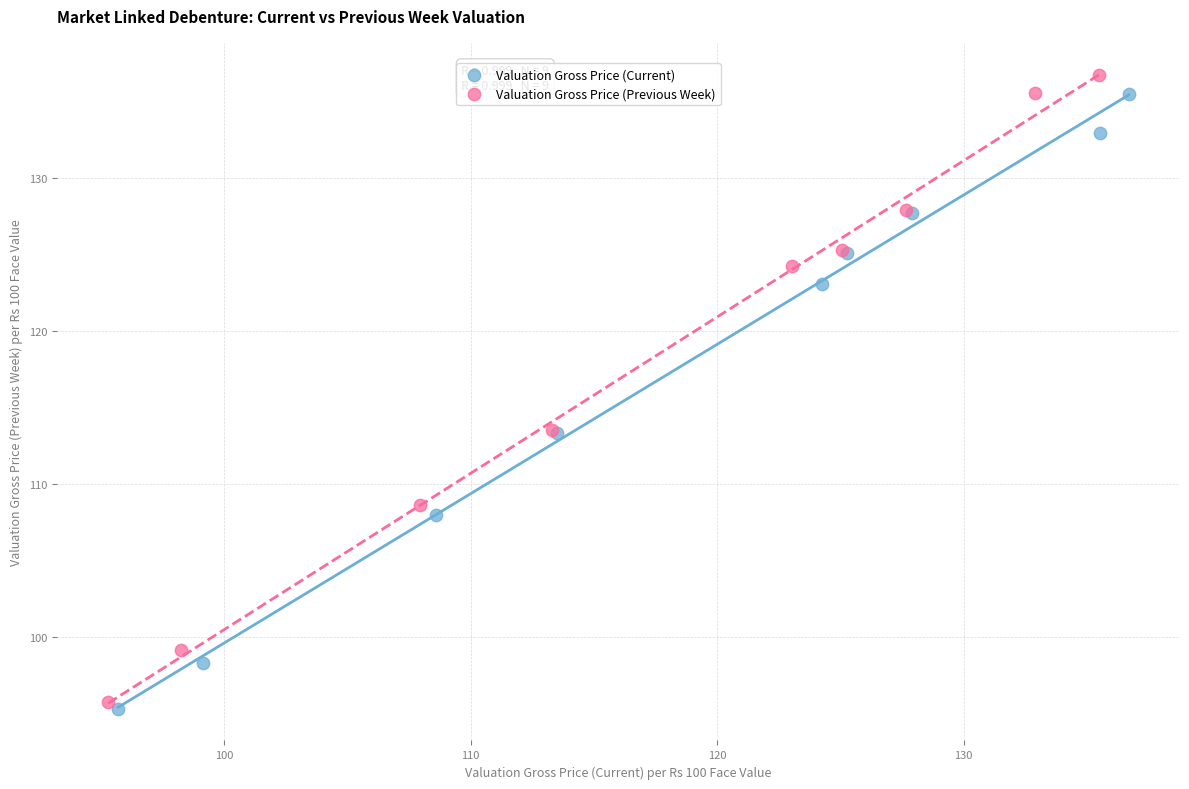

Which series has the largest Y range (max minus min)?

Valuation Gross Price (Previous Week)